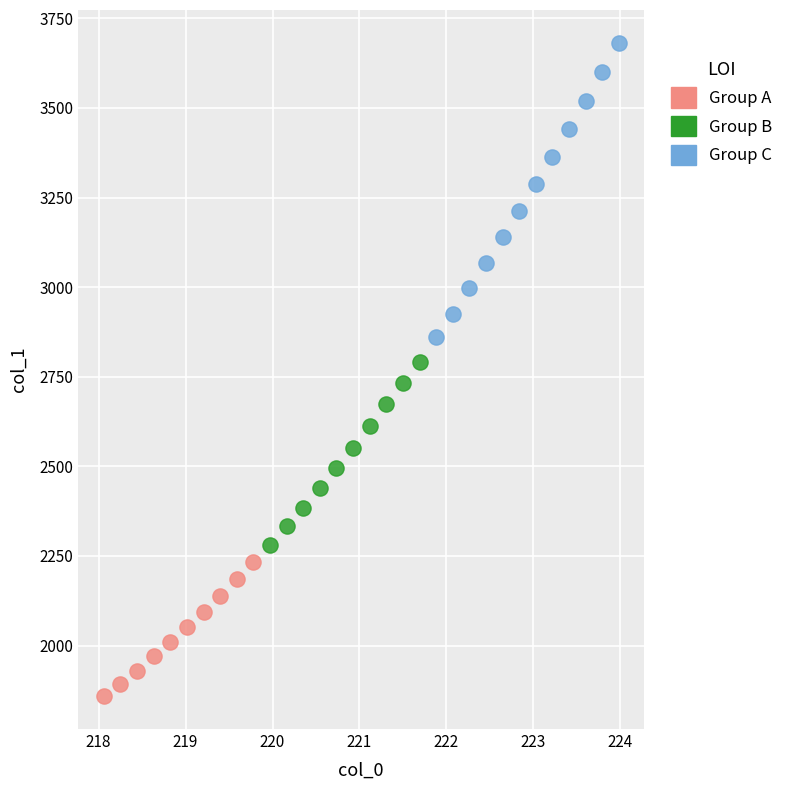

Which series has the largest Y range (max minus min)?

Group C